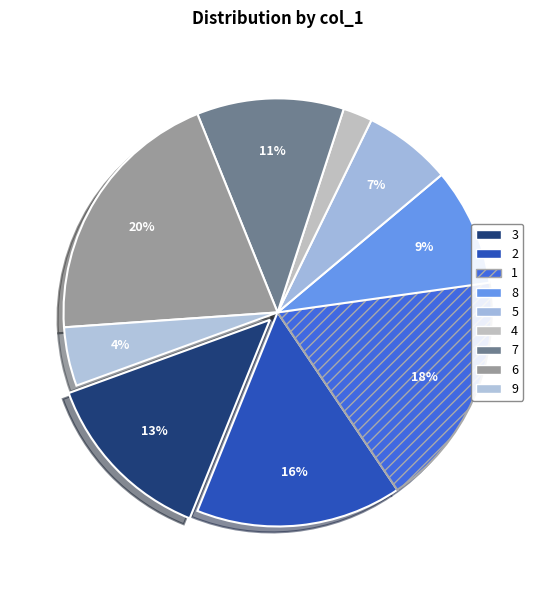

How many segments does this pie chart have?

9